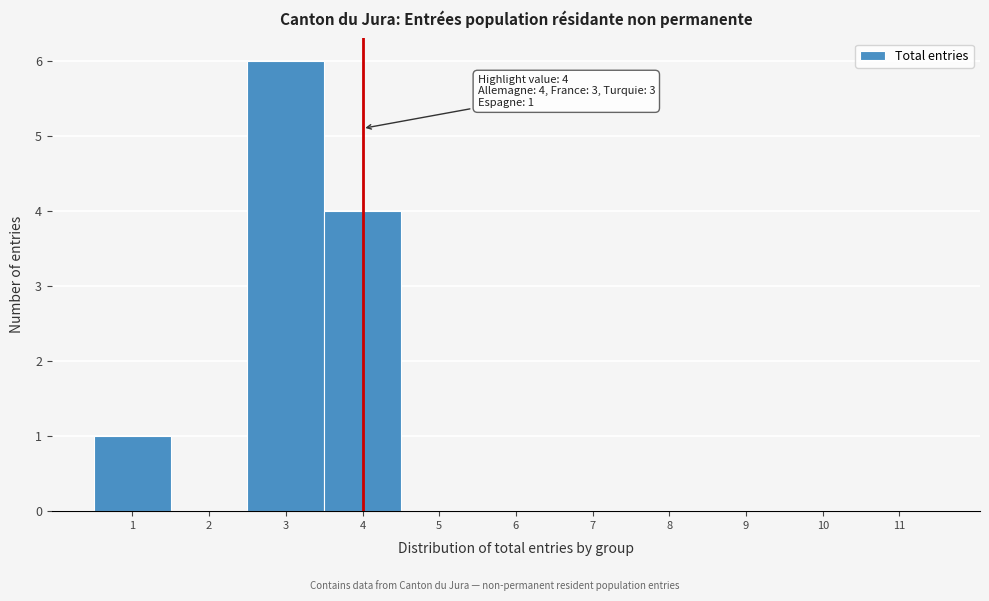

Which range on the x-axis has the tallest bar?

2.5 to 3.5